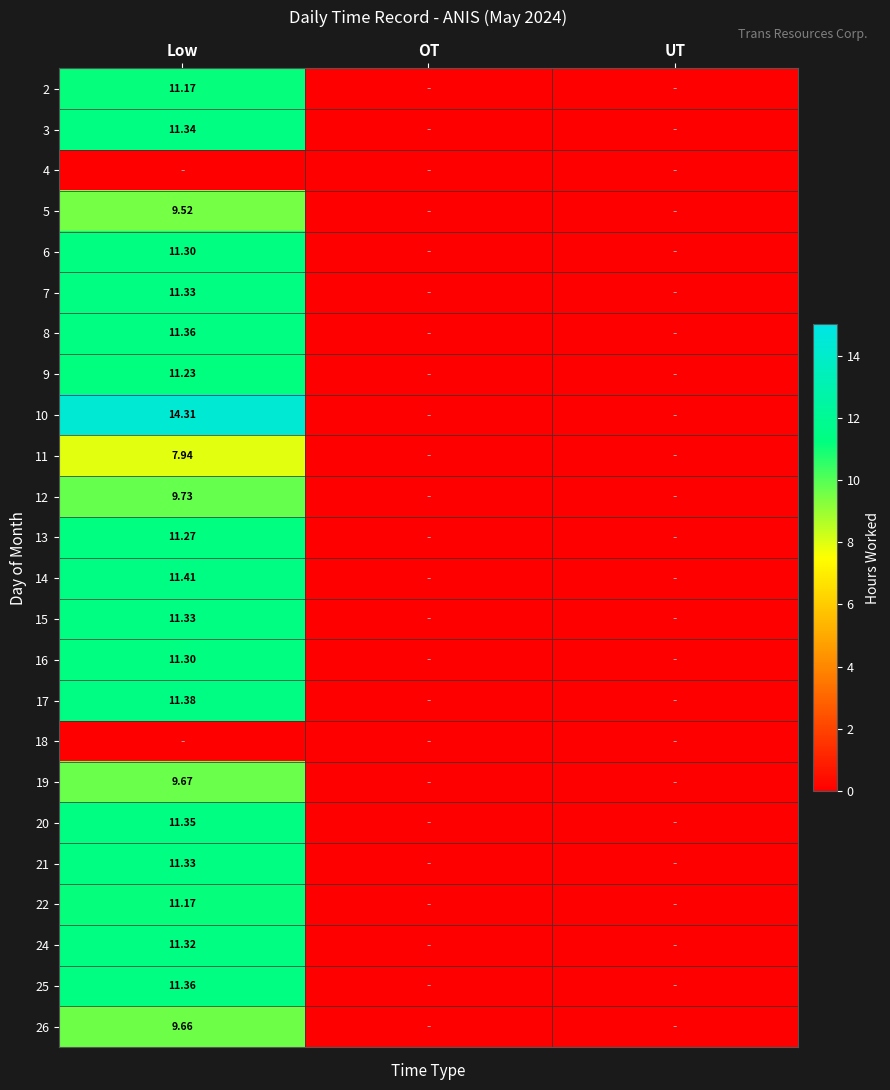

Is the value of 12 at Low greater than the value of 25 at Low?

No